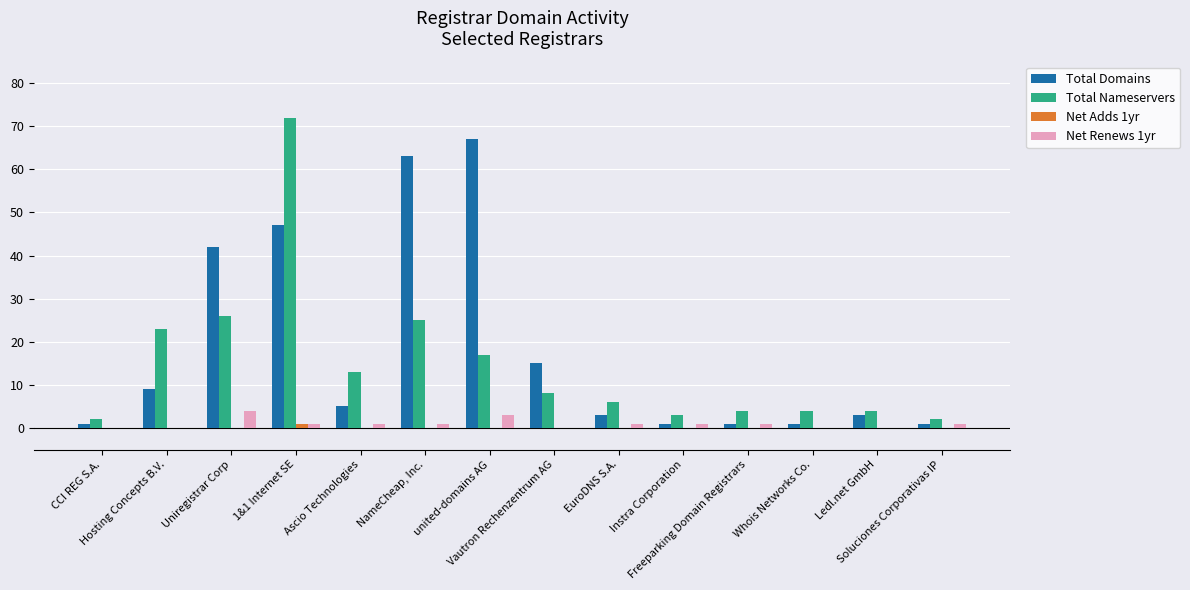

At which category is the sum across all series the highest?

1&1 Internet SE